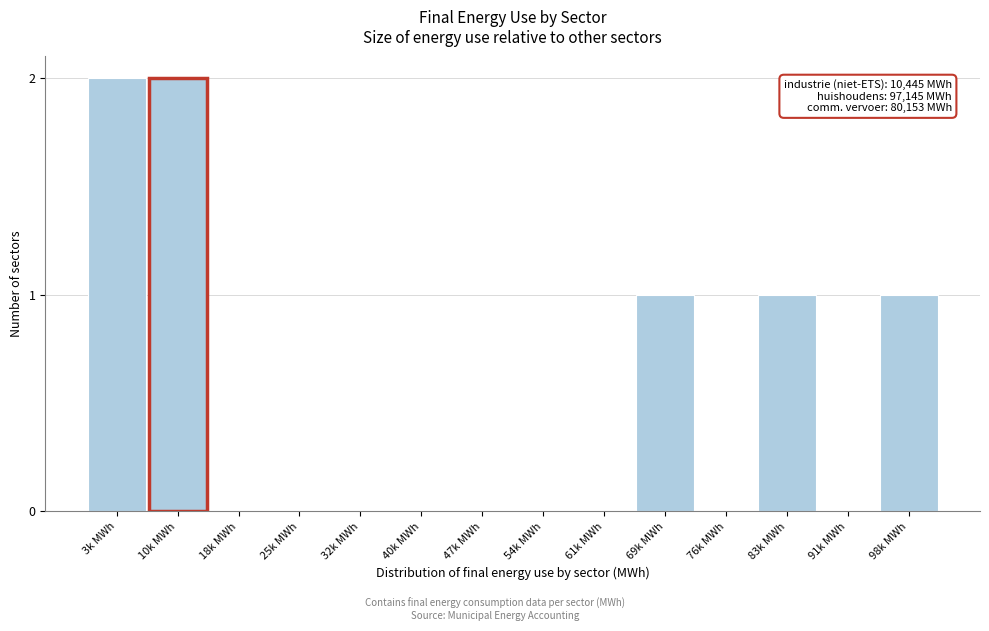

Reading left to right, list all the values displayed in this chart.

3k MWh=2	10k MWh=2	18k MWh=0	25k MWh=0	32k MWh=0	40k MWh=0	47k MWh=0	54k MWh=0	61k MWh=0	69k MWh=1	76k MWh=0	83k MWh=1	91k MWh=0	98k MWh=1